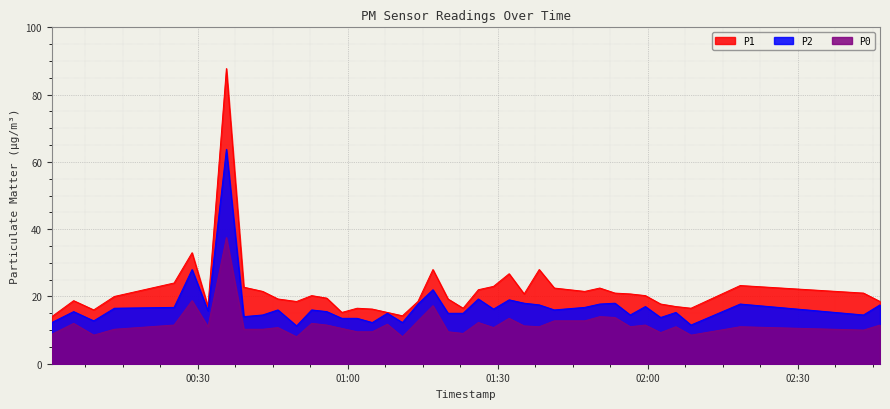

Which series changed the most between 2023-02-07T00:05:11 and 2023-02-07T01:23:04?

P0